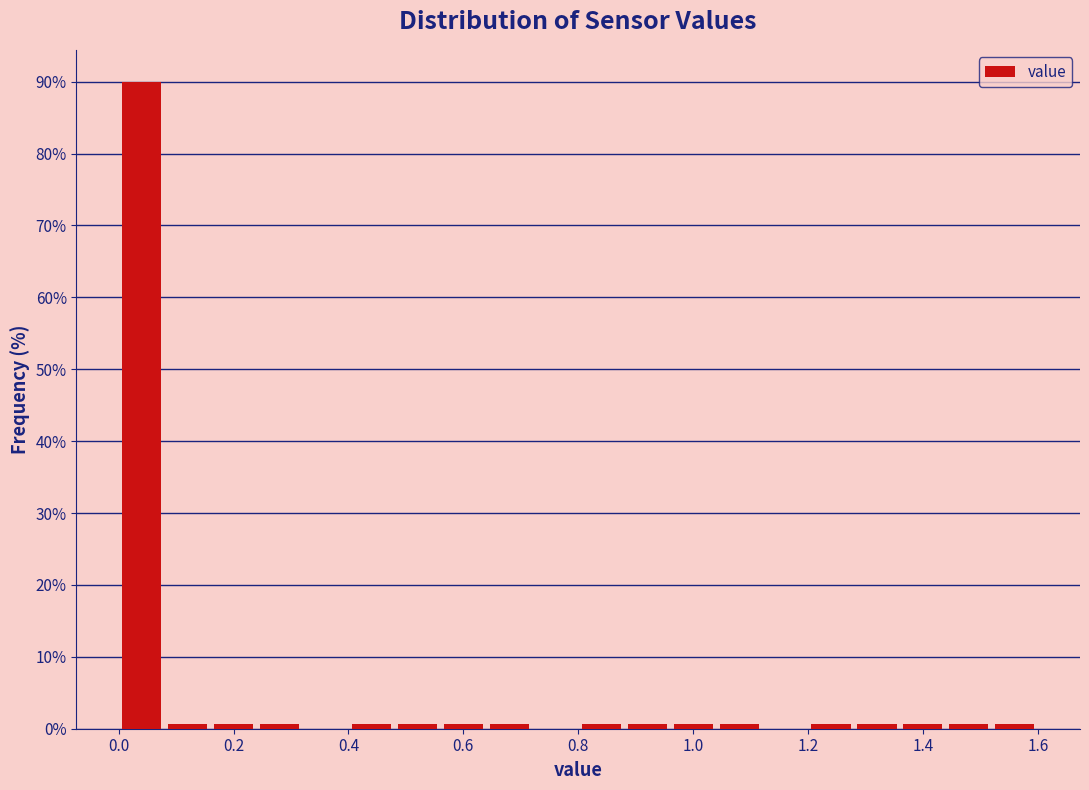

What is the height of the bar covering 0.00 to 0.08 on the x-axis? The values are not printed on the chart, so give them approximately, as read against the axis.

90